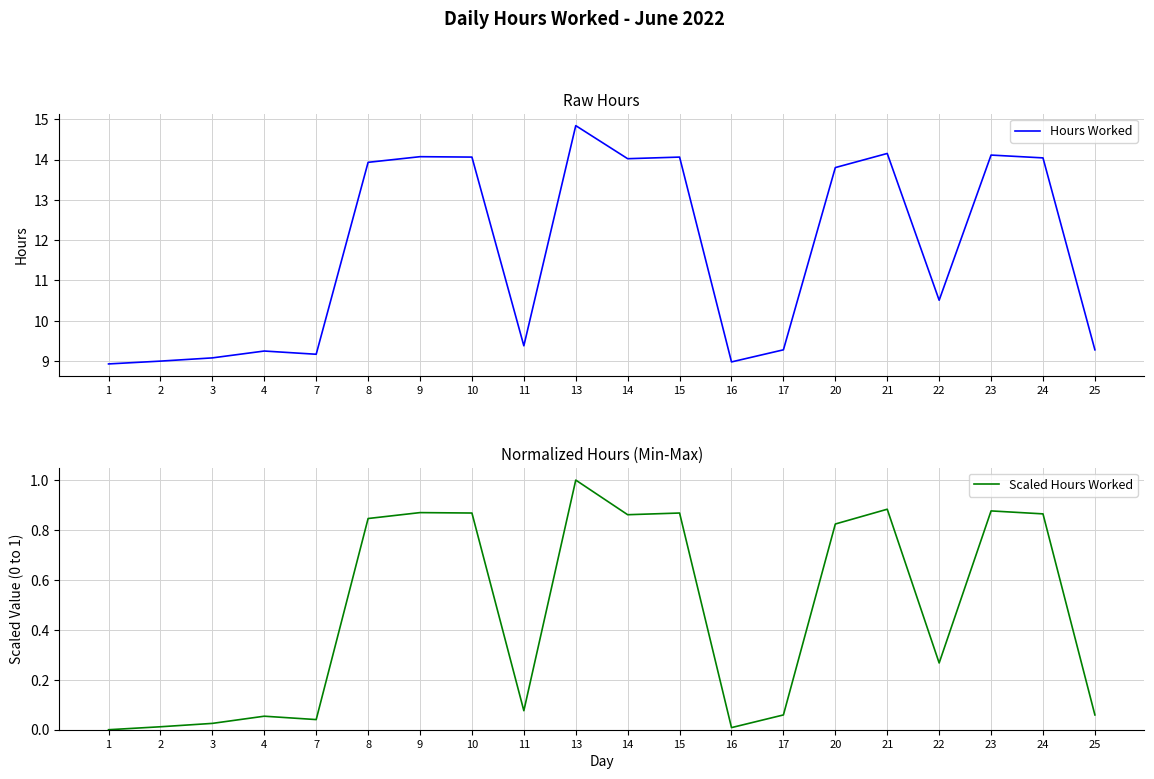

The Hours Worked series shows 14.1 at 9. True or false?

True